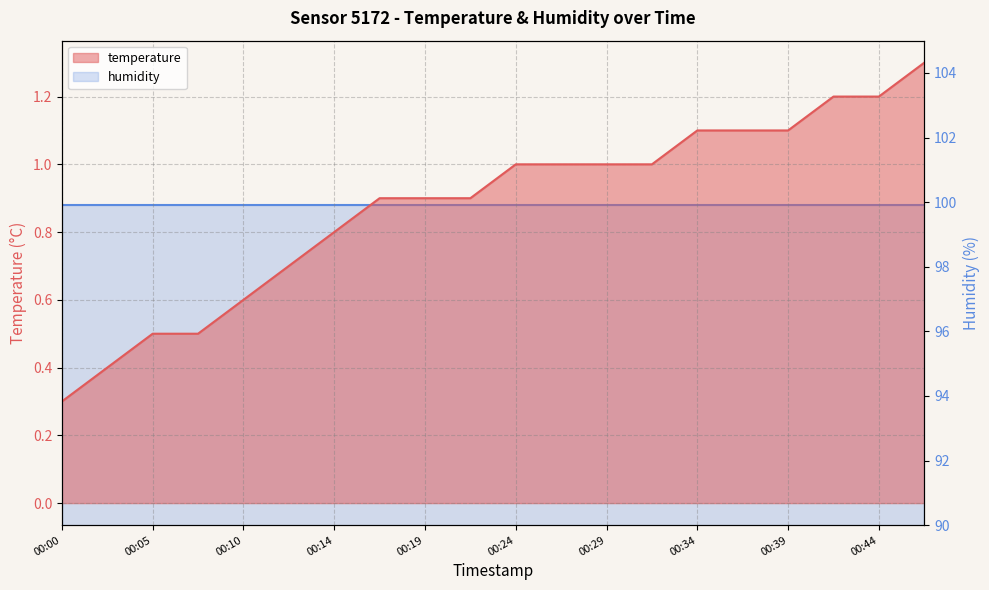

At which label is the value closest to 0?

00:00